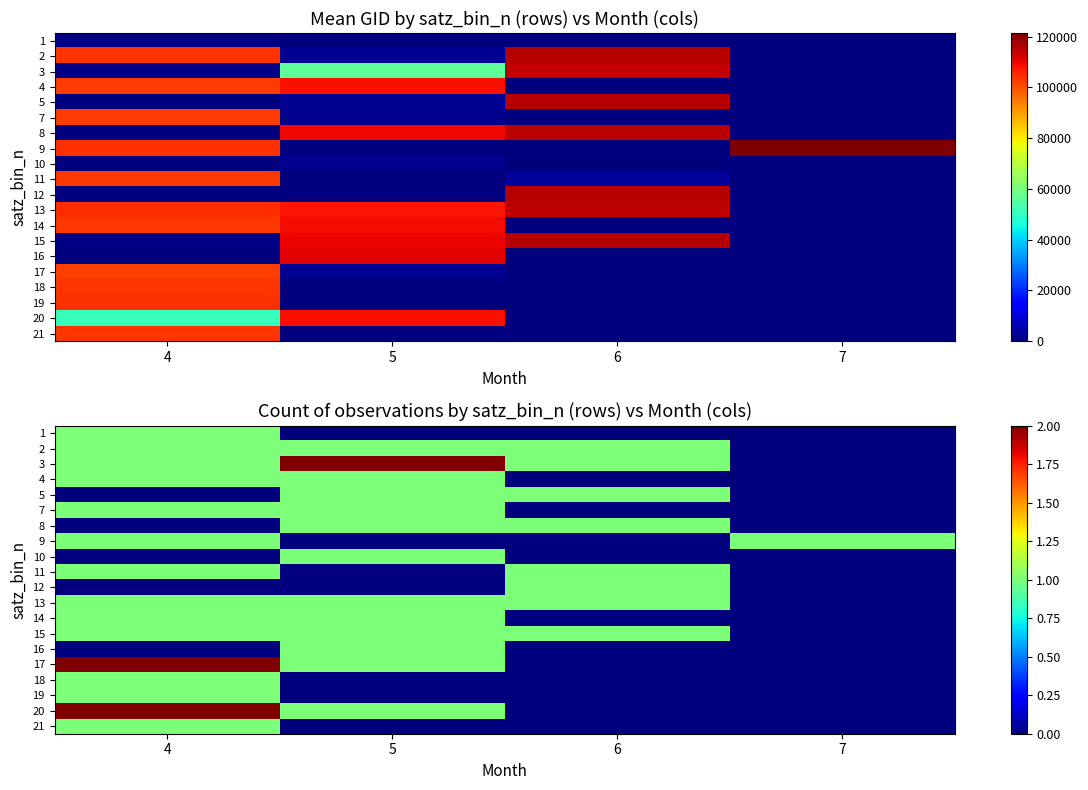

Rank the series at 7 from lowest to highest value.

1, 2, 3, 4, 5, 7, 8, 10, 11, 12, 13, 14, 15, 16, 17, 18, 19, 20, 21, 9